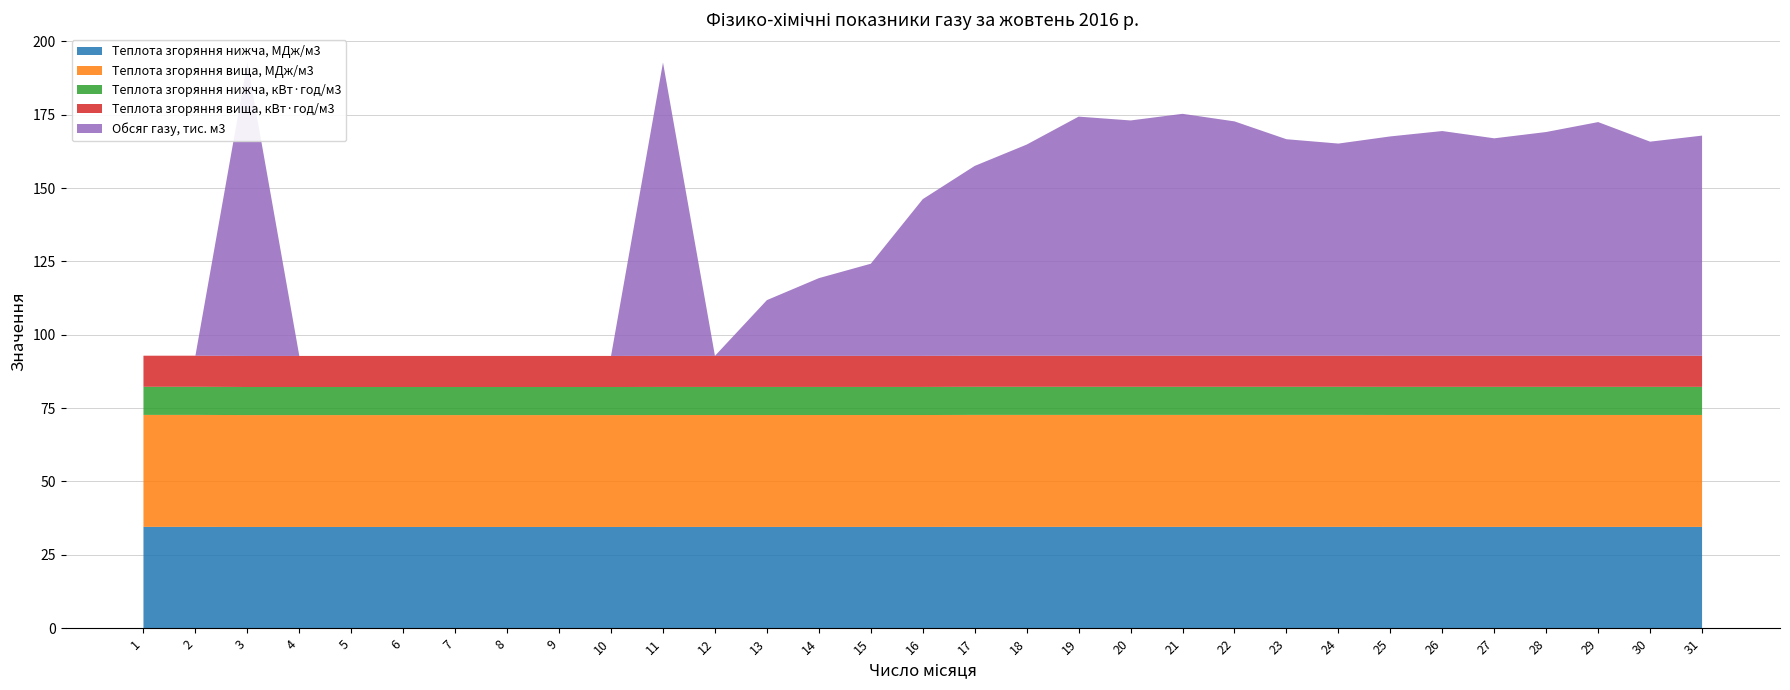

Reading right to left, transcribe all the data shown in this chart.

Теплота згоряння нижча, МДж/м3: 31=34.5	30=34.5	29=34.5	28=34.5	27=34.5	26=34.5	25=34.5	24=34.5	23=34.5	22=34.5	21=34.5	20=34.5	19=34.5	18=34.5	17=34.5	16=34.5	15=34.5	14=34.5	13=34.5	12=34.5	11=34.5	10=34.5	9=34.5	8=34.5	7=34.5	6=34.5	5=34.5	4=34.5	3=34.5	2=34.5	1=34.5
Теплота згоряння вища, МДж/м3: 31=38.2	30=38.2	29=38.2	28=38.2	27=38.2	26=38.2	25=38.2	24=38.2	23=38.2	22=38.2	21=38.2	20=38.2	19=38.2	18=38.2	17=38.2	16=38.1	15=38.1	14=38.1	13=38.1	12=38.1	11=38.1	10=38.1	9=38.1	8=38.1	7=38.1	6=38.1	5=38.1	4=38.1	3=38.1	2=38.2	1=38.2
Теплота згоряння нижча, кВт·год/м3: 31=9.6	30=9.6	29=9.6	28=9.6	27=9.6	26=9.6	25=9.6	24=9.6	23=9.6	22=9.6	21=9.6	20=9.6	19=9.6	18=9.6	17=9.6	16=9.6	15=9.6	14=9.6	13=9.6	12=9.6	11=9.6	10=9.6	9=9.6	8=9.6	7=9.6	6=9.6	5=9.6	4=9.6	3=9.6	2=9.6	1=9.6
Теплота згоряння вища, кВт·год/м3: 31=10.6	30=10.6	29=10.6	28=10.6	27=10.6	26=10.6	25=10.6	24=10.6	23=10.6	22=10.6	21=10.6	20=10.6	19=10.6	18=10.6	17=10.6	16=10.6	15=10.6	14=10.6	13=10.6	12=10.6	11=10.6	10=10.6	9=10.6	8=10.6	7=10.6	6=10.6	5=10.6	4=10.6	3=10.6	2=10.6	1=10.6
Обсяг газу, тис. м3: 31=75.0	30=73.0	29=79.7	28=76.3	27=74.1	26=76.6	25=74.8	24=72.3	23=73.8	22=79.9	21=82.5	20=80.2	19=81.5	18=72.0	17=64.7	16=53.4	15=31.4	14=26.5	13=19.0	12=0.0	11=100.0	10=0.0	9=0.0	8=0.0	7=0.0	6=0.0	5=0.0	4=0.0	3=100.0	2=0.0	1=0.0